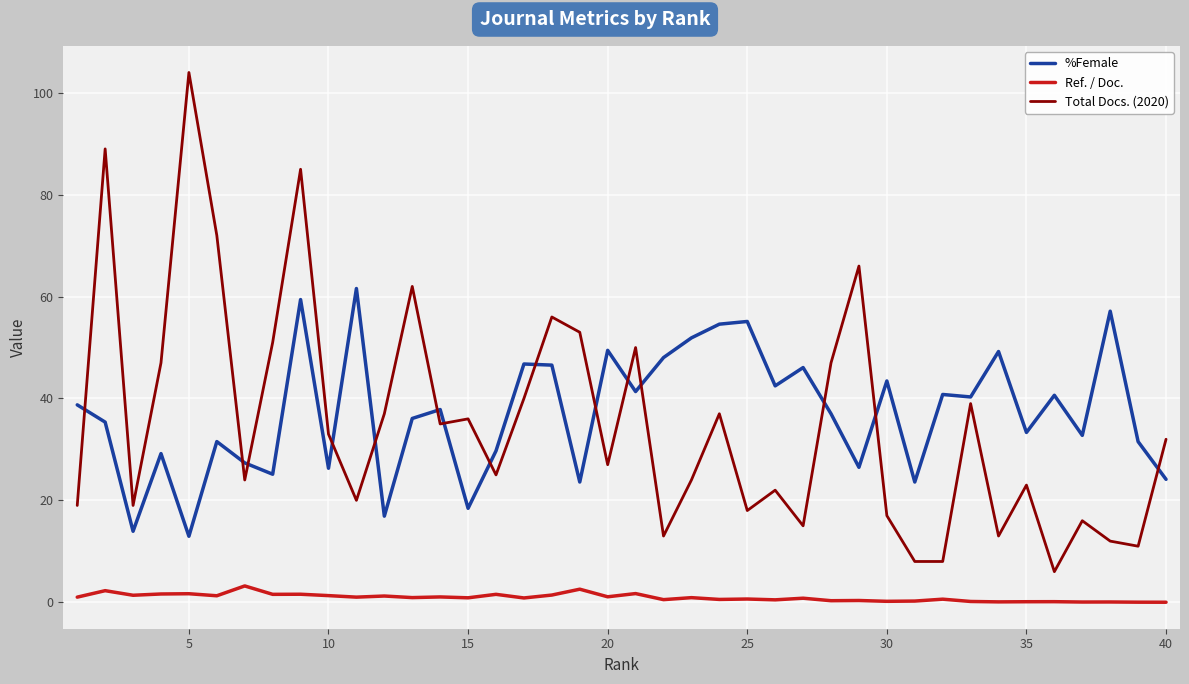

True or false: Ref. / Doc. and %Female cross at least once.

False